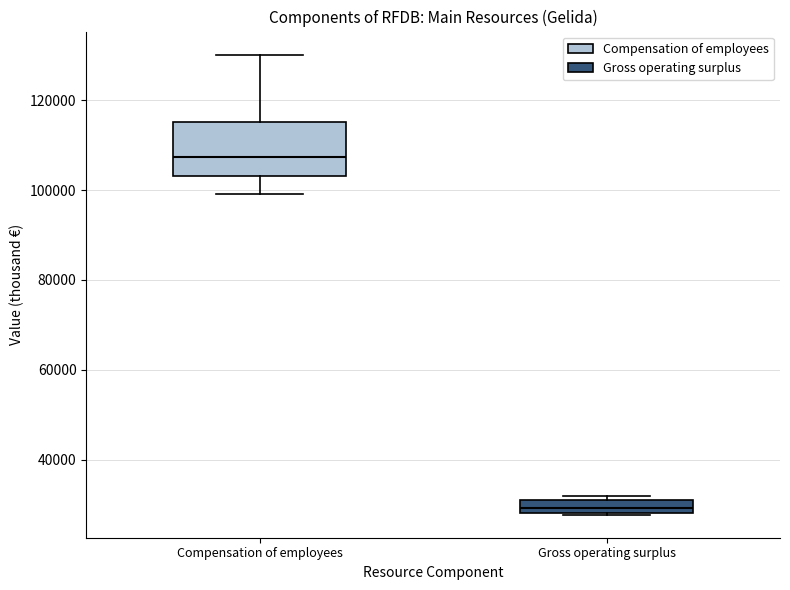

Which box is the tallest, from its lower edge to its upper edge?

Compensation of employees